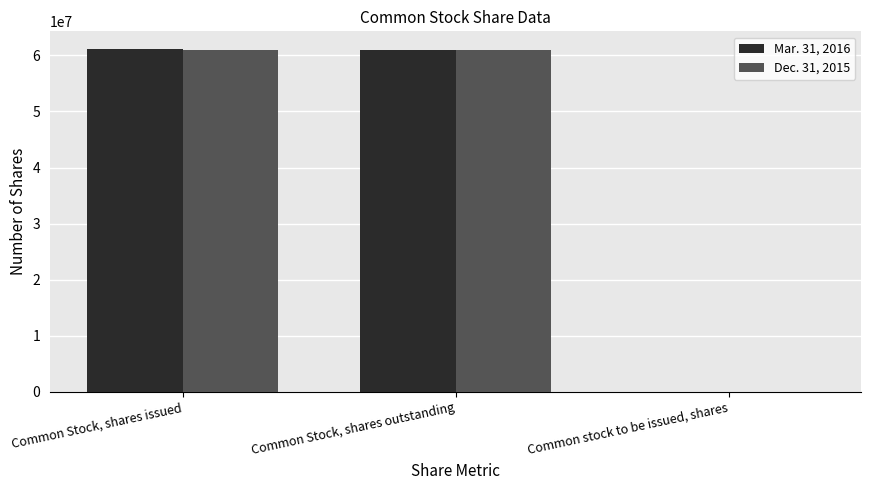

Read the Mar. 31, 2016 value at Common Stock, shares issued, to the nearest 50.

61212100